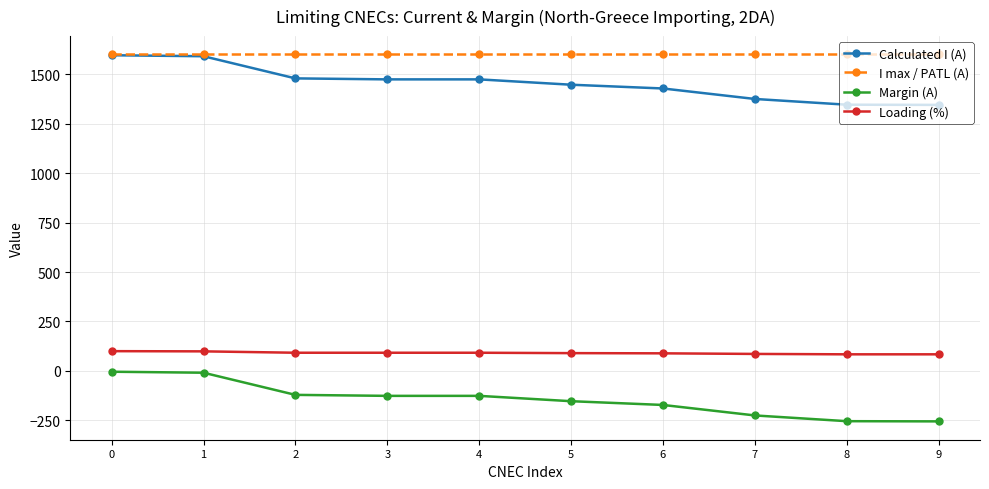

At how many categories does at least one series exceed 846?

10